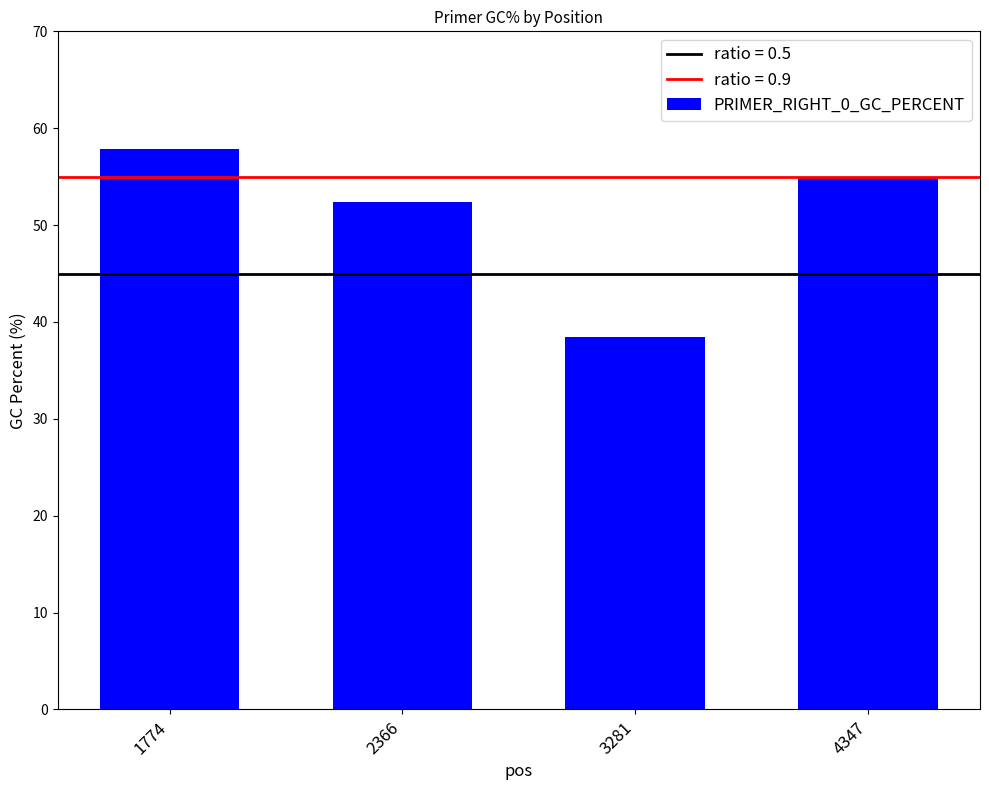

What is the difference between the values at 1774 and 2366?

5.5